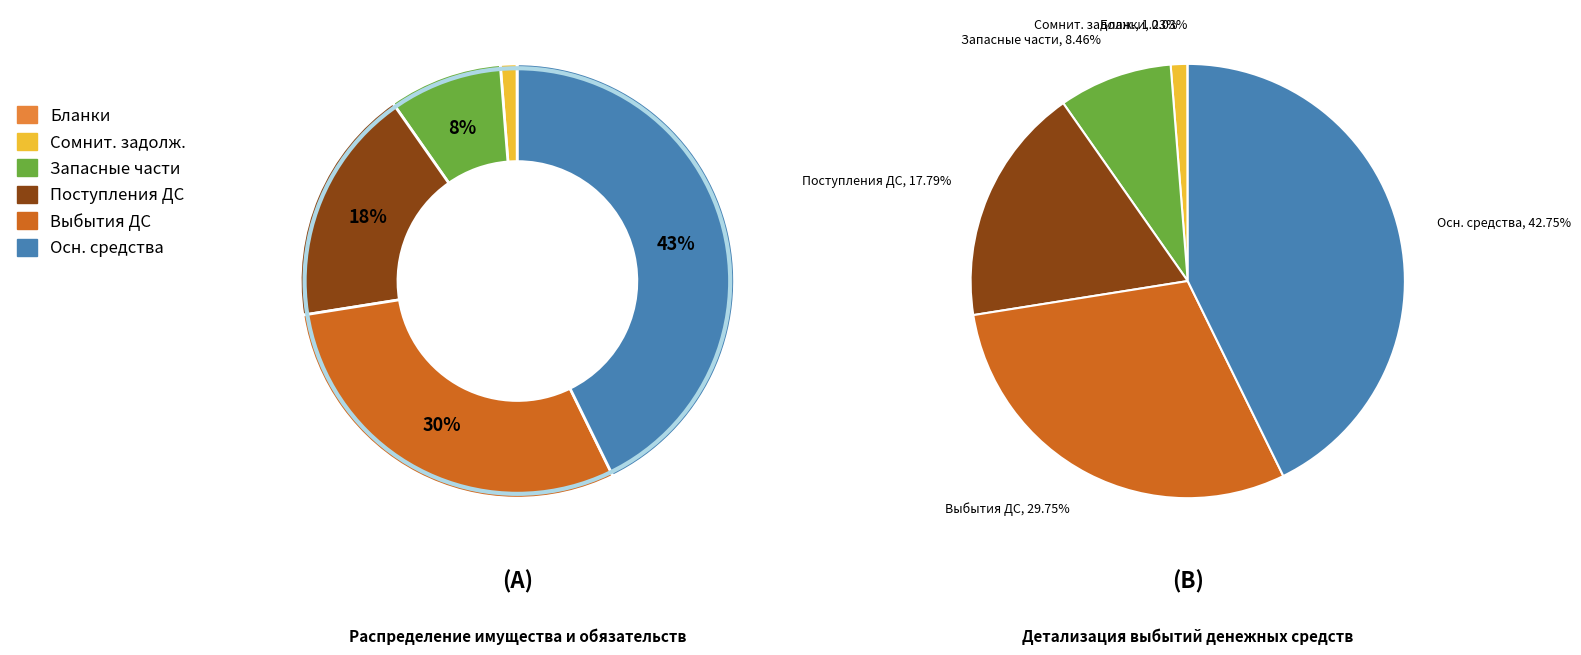

Rank the categories by value from highest to lowest.

Основные средства в эксплуатации, Выбытия денежных средств, Поступления денежных средств, Запасные части к транспортным средствам, Сомнительная задолженность, Бланки строгой отчетности